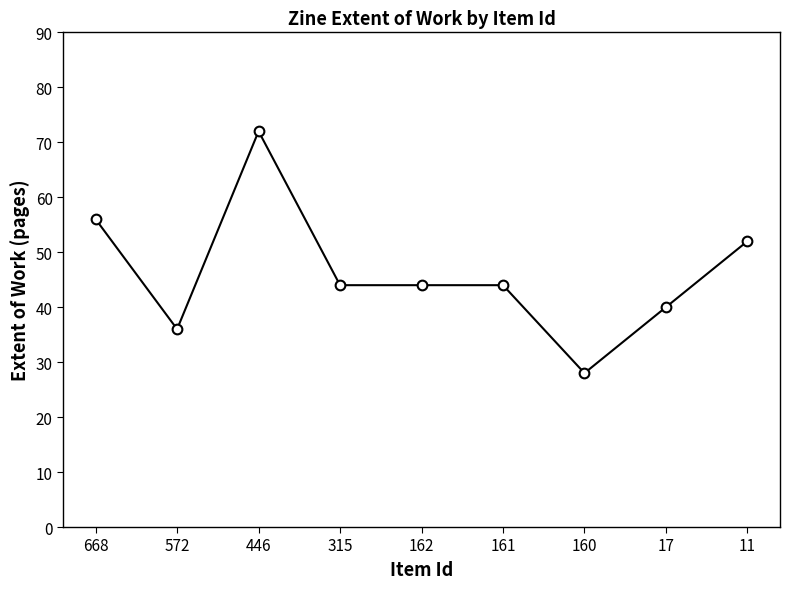

What is the change in value from 572 to 17?

+4